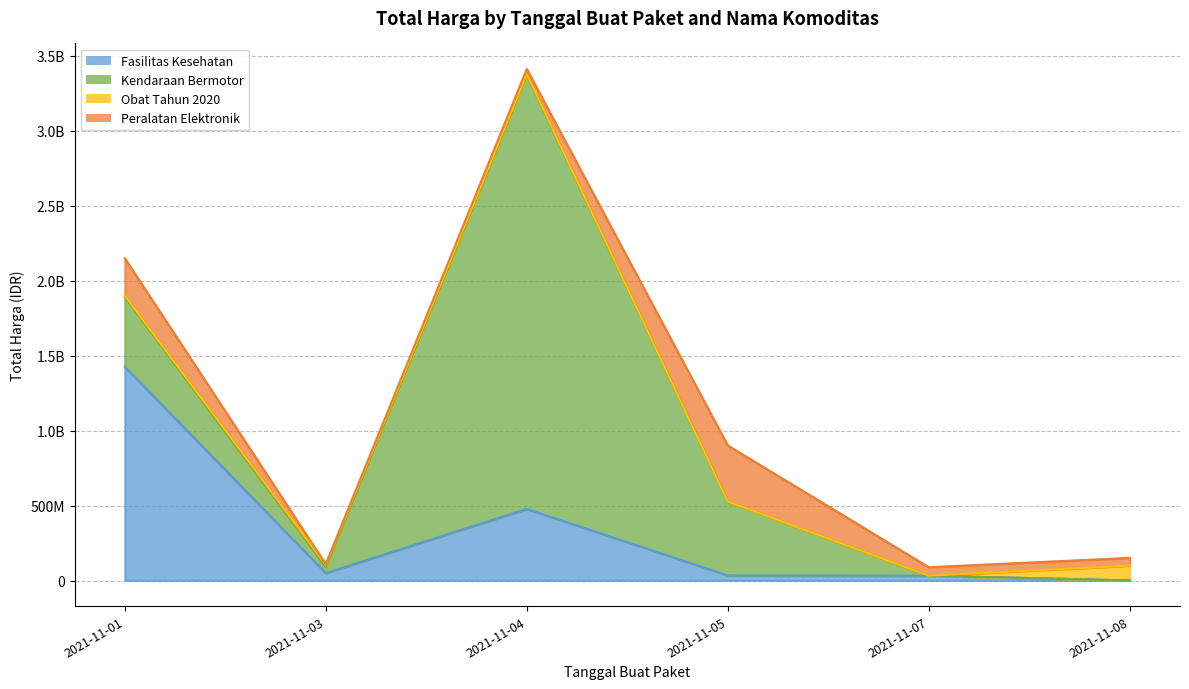

What is the value of the Kendaraan Bermotor point at the 4th from the left?

493000000